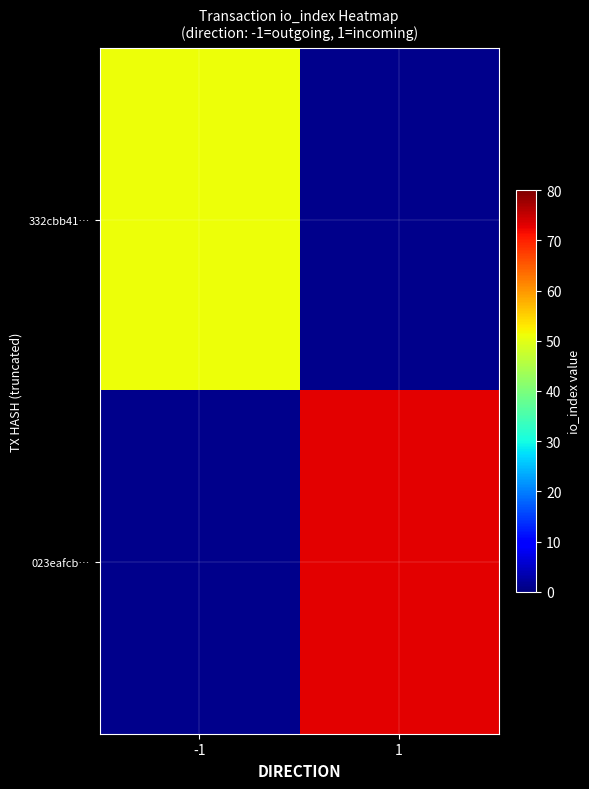

Is it true that 332cbb41… equals 29.7 at -1?

False